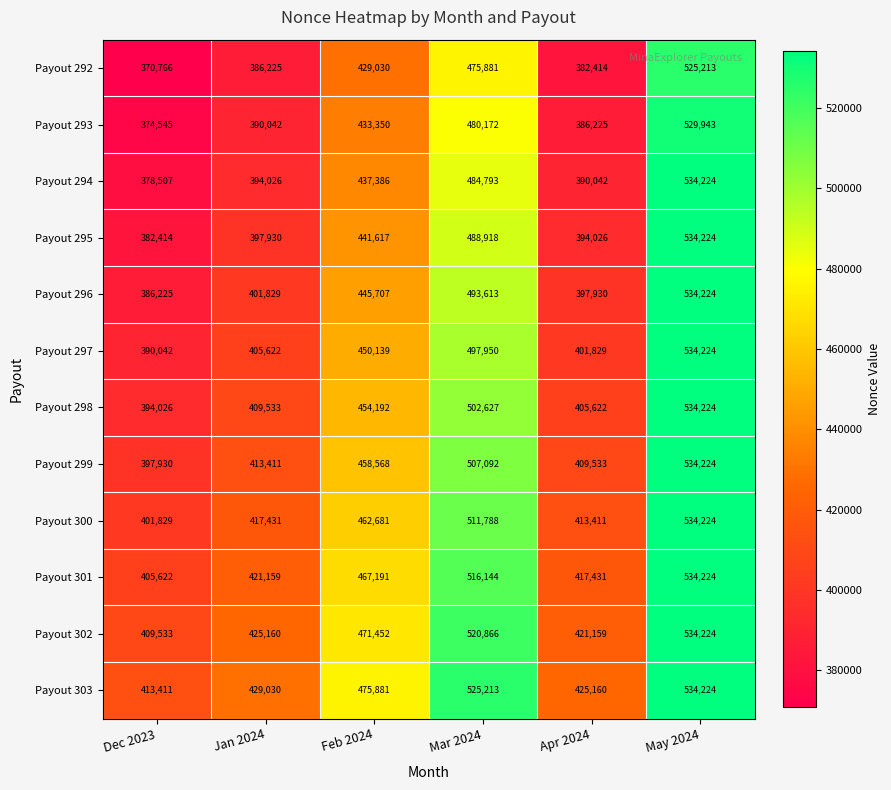

What is the difference between the maximum and minimum values in the Payout 297 series?

144182